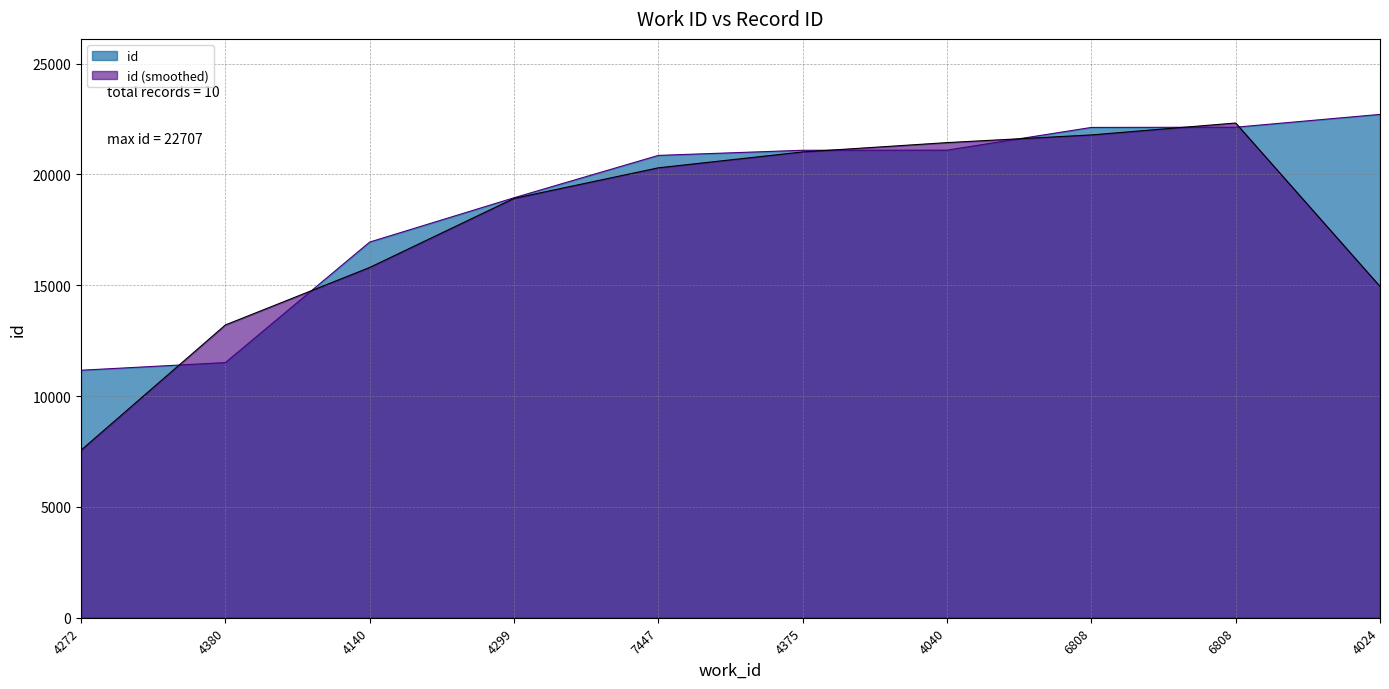

Does the chart display data point markers on the line(s)?

No